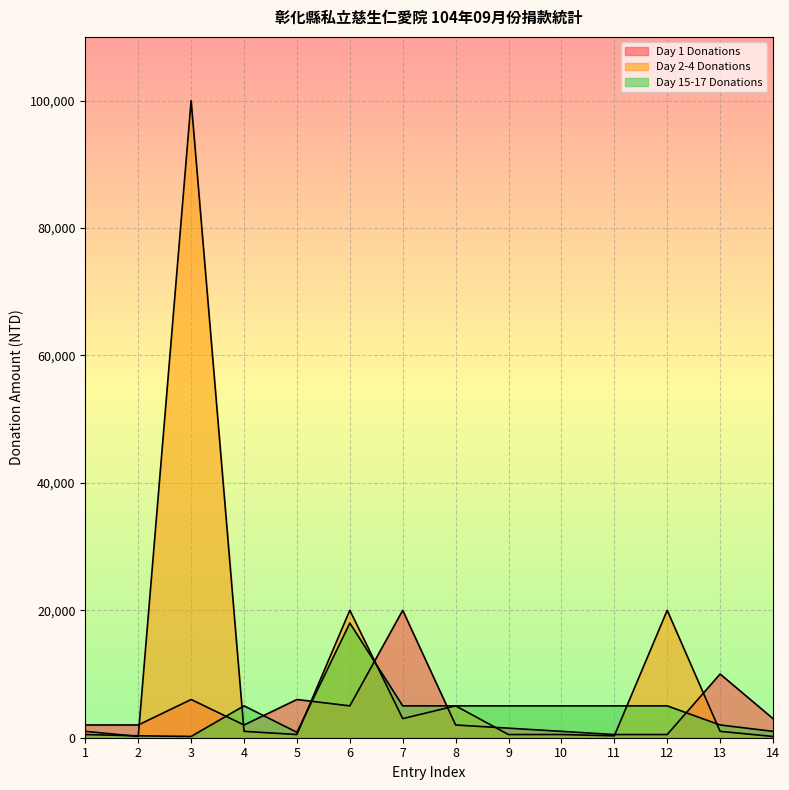

At which label does Day 2-4 Donations first exceed 1000?

3